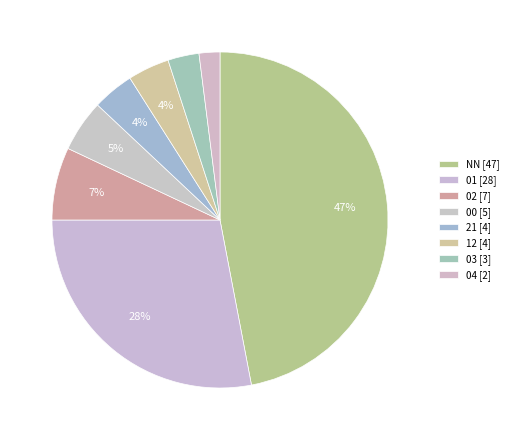

How many slices are in this pie chart?

8